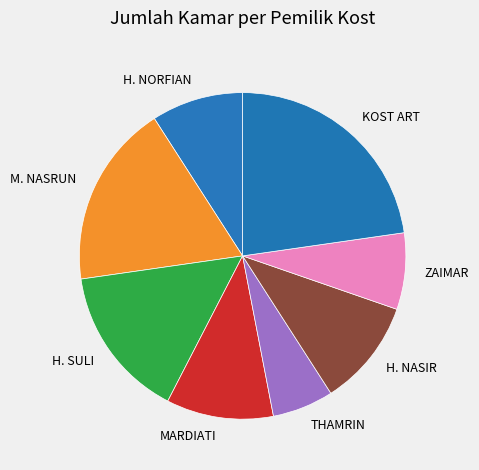

The H. NASIR slice represents 24% of the pie. True or false?

False